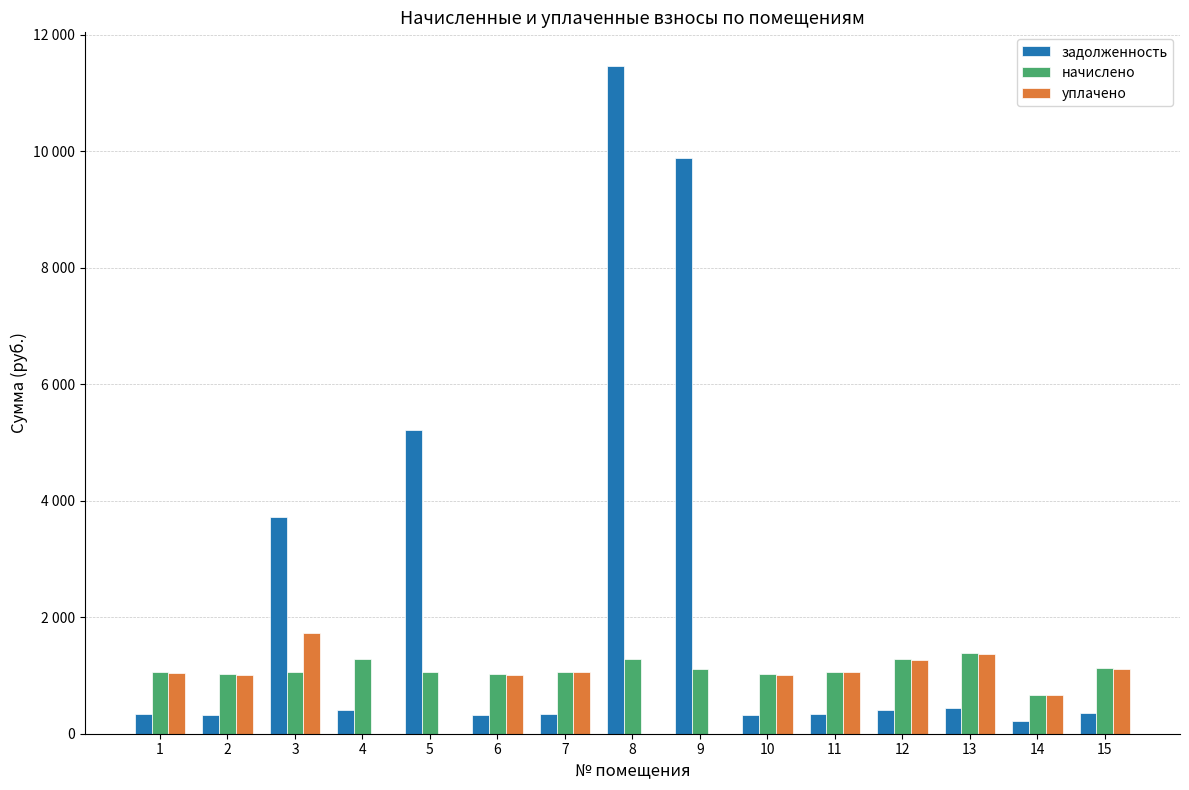

What is the value of the начислено bar at the 2nd from the left?

1026.0